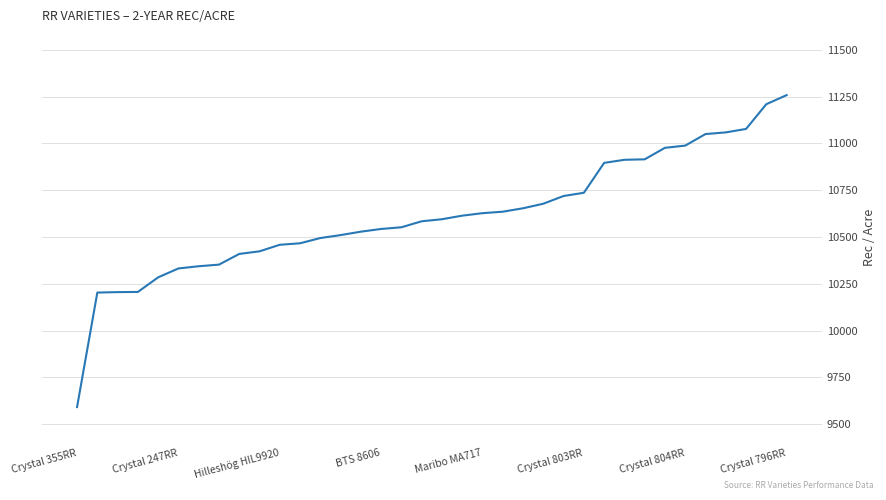

What is the difference between the maximum and minimum values?

1666.5